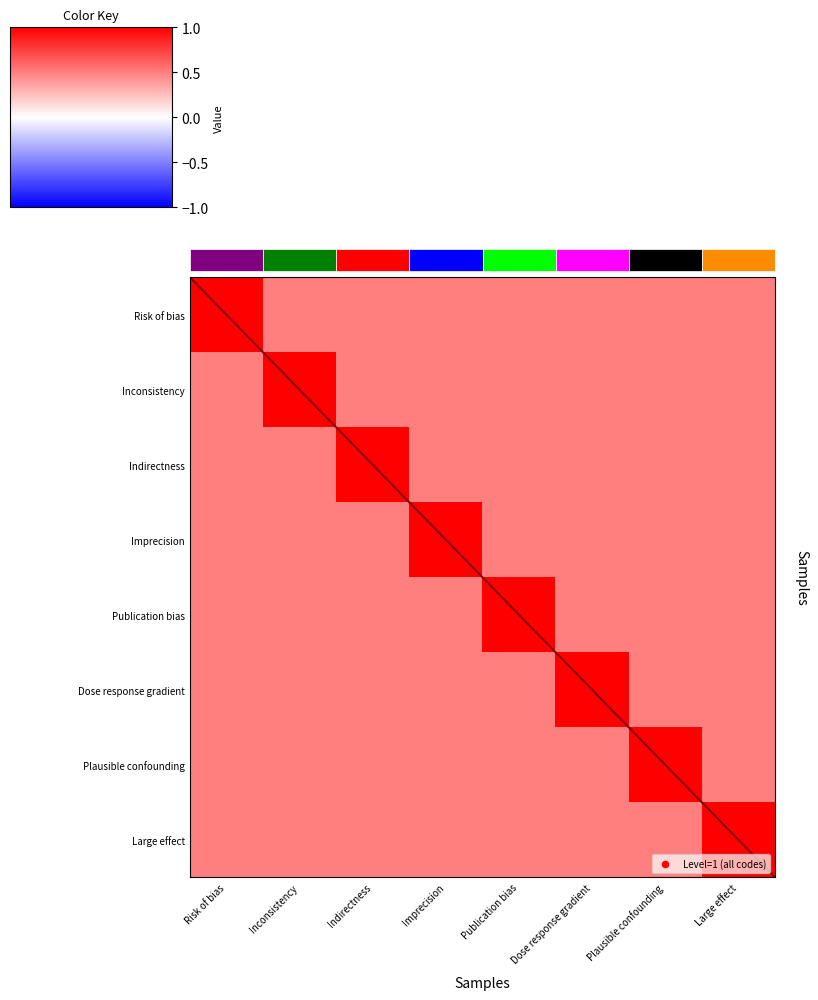

The Large effect series shows 0.8 at Risk of bias. True or false?

False